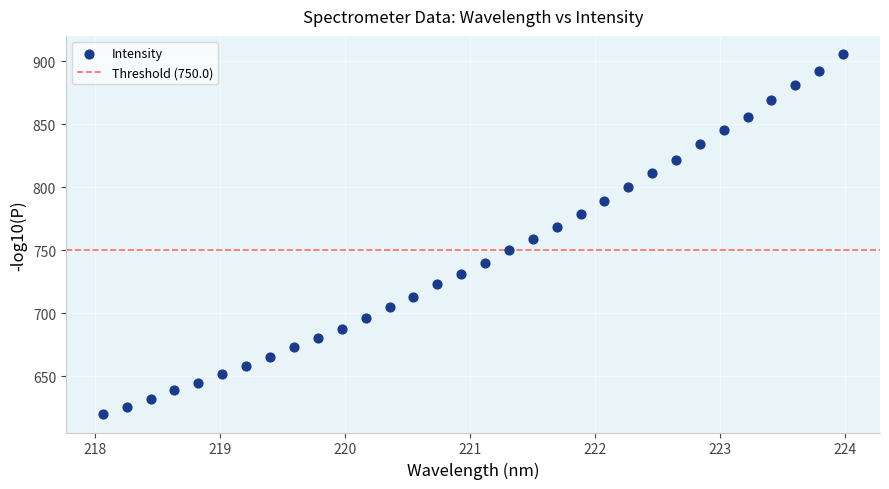

What is the range of X values (max minus min)?

5.9